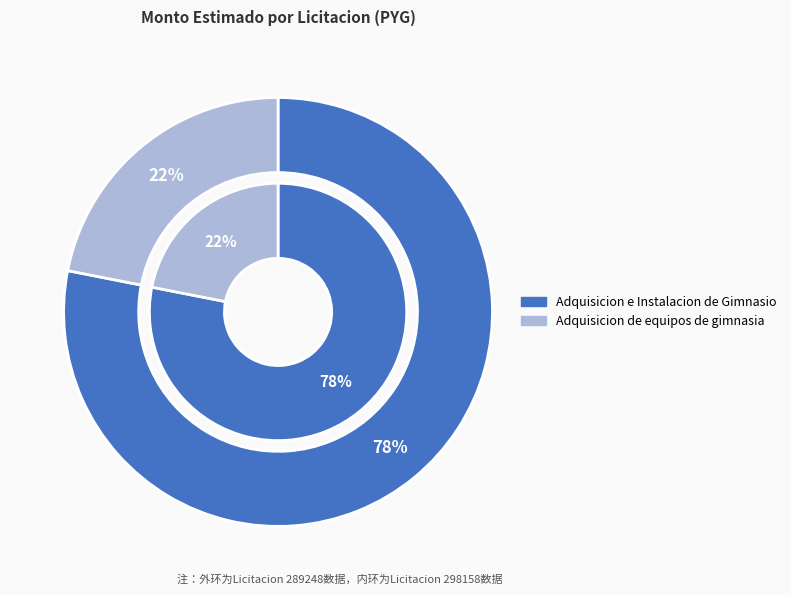

To the nearest percent, what is the difference between the Adquisicion e Instalacion de Gimnasio and Adquisicion de equipos de gimnasia slice percentages?

56%